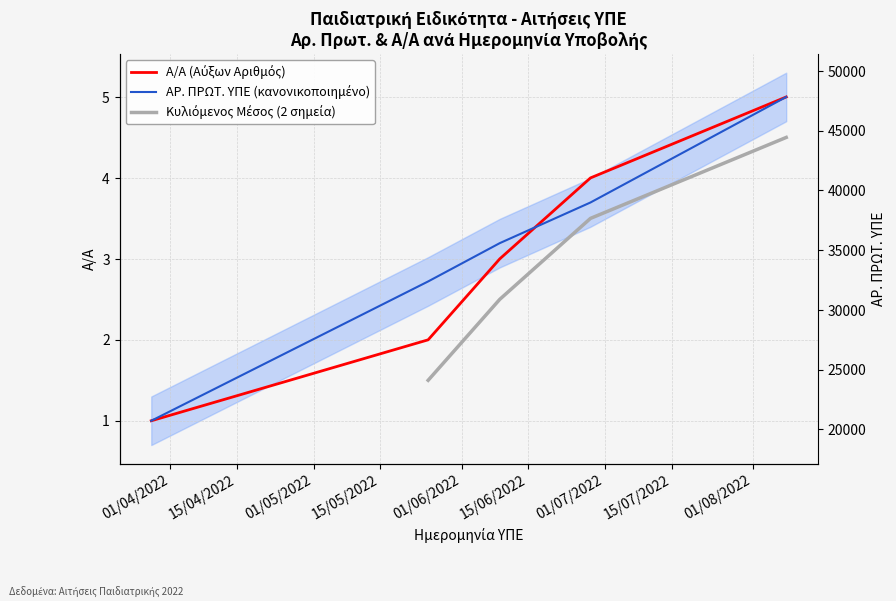

What is the smallest value displayed?

1.0